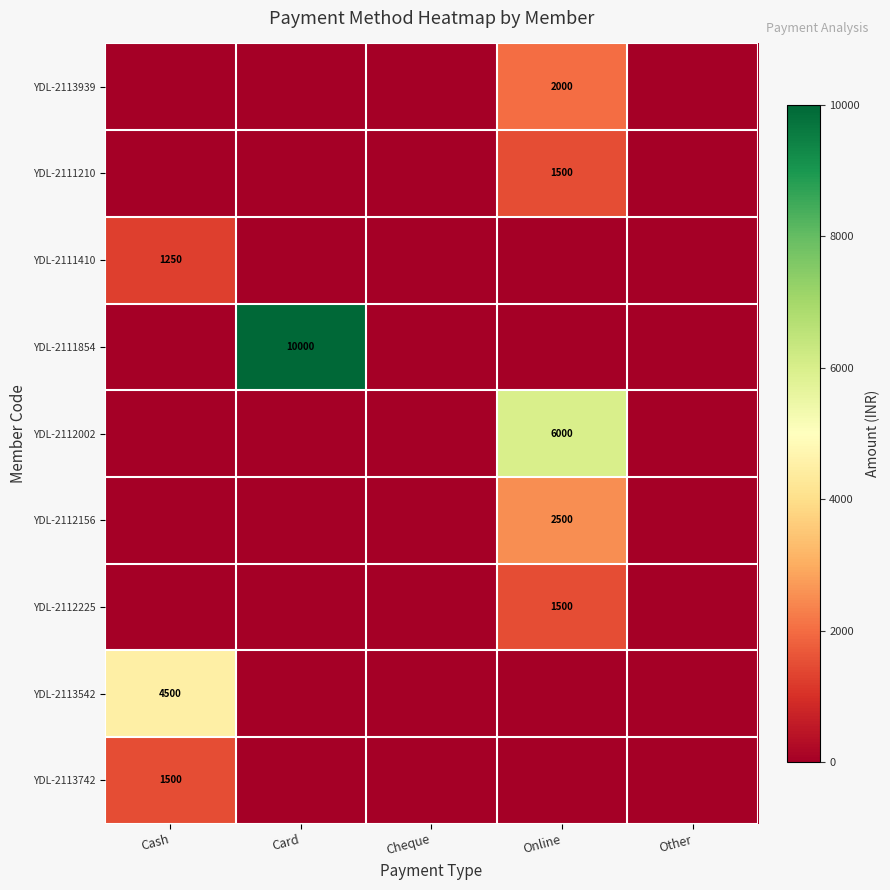

The YDL-2113939 series shows 3410 at Online. True or false?

False